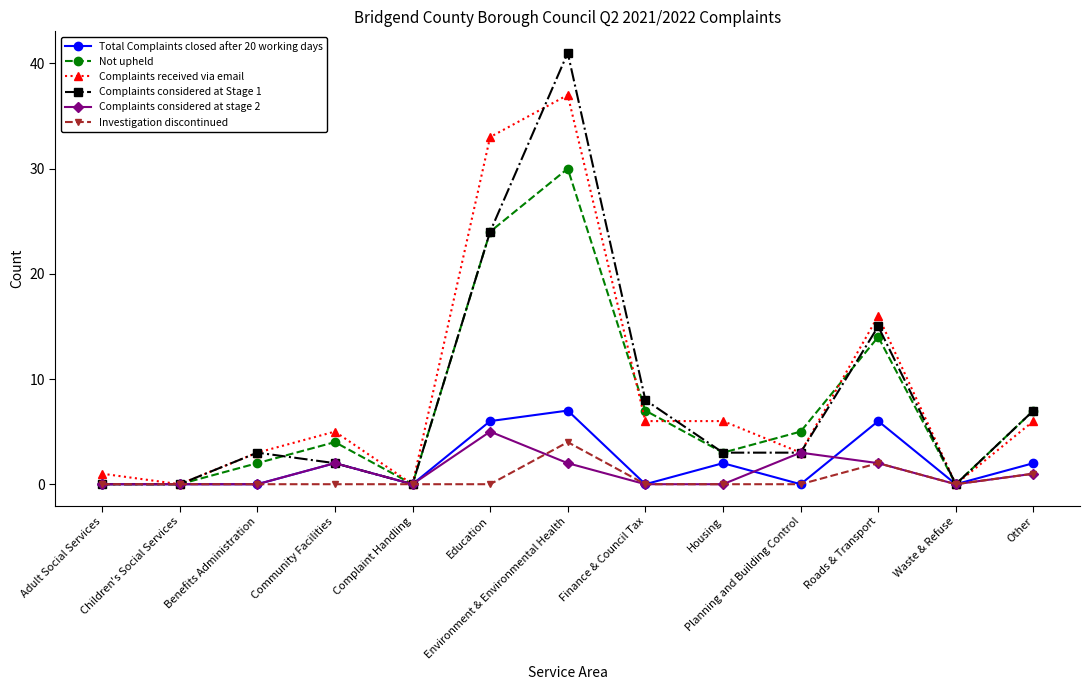

Is it true that Not upheld equals 20 at Children's Social Services?

False